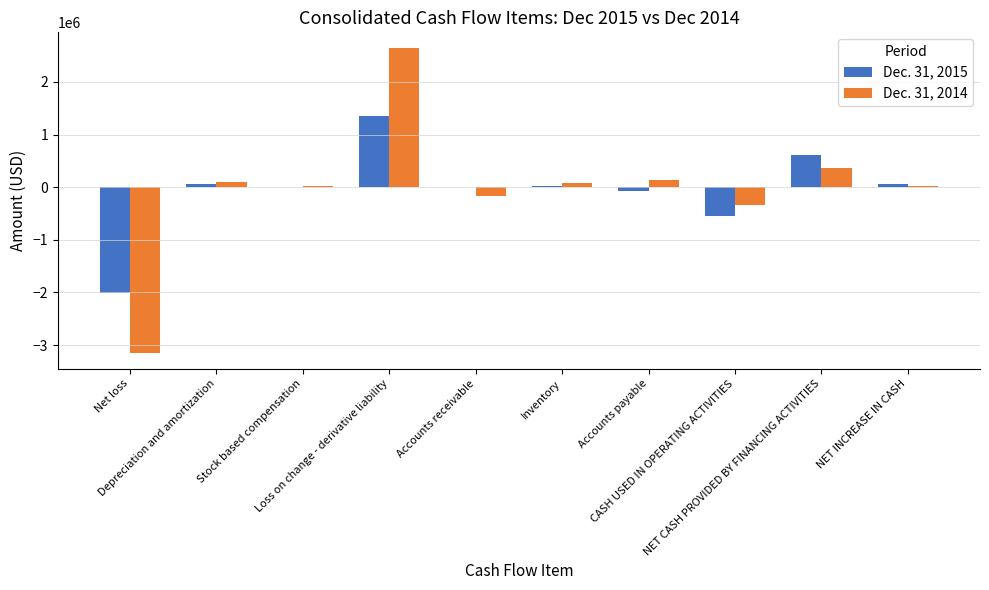

What is the sum of all Dec. 31, 2015 values?

-527761